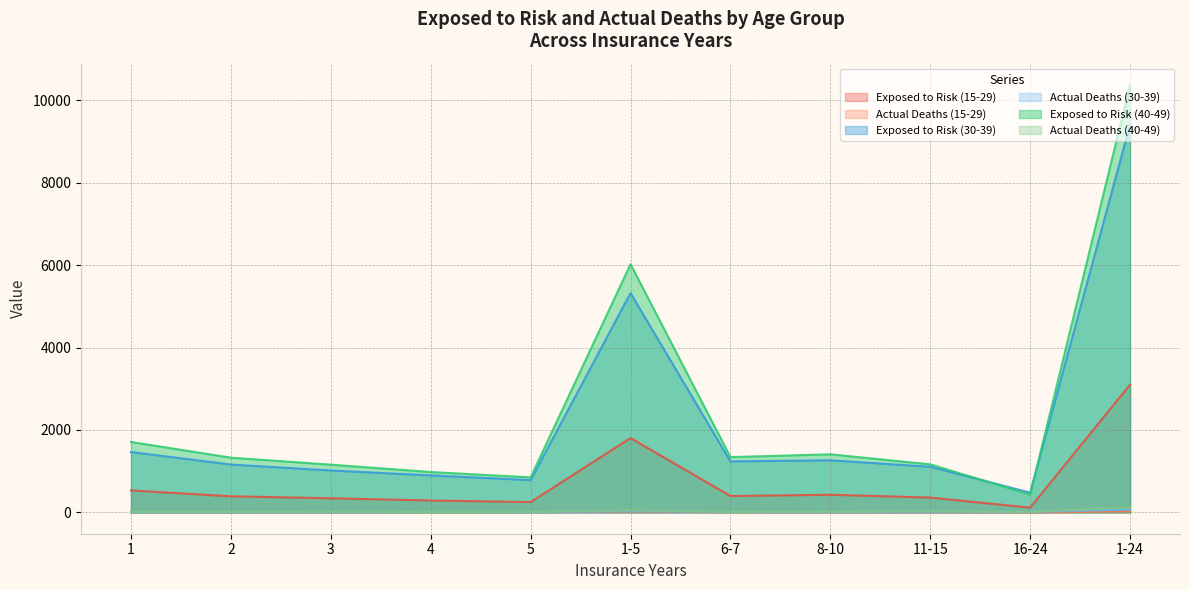

What position from the right is 6-7?

5